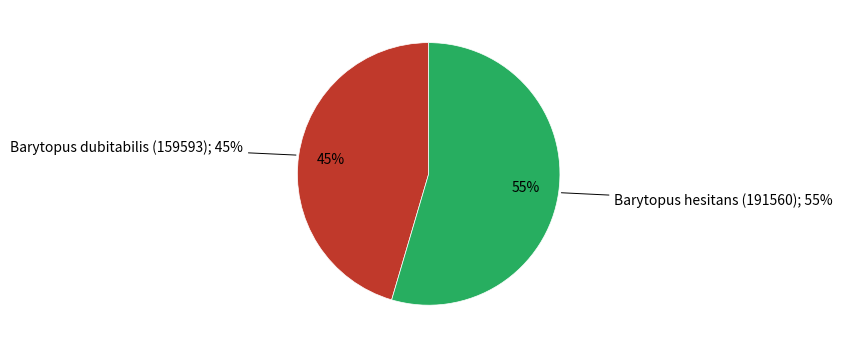

To the nearest percent, what is the combined percentage of Barytopus dubitabilis (159593) and Barytopus hesitans (191560)?

100%